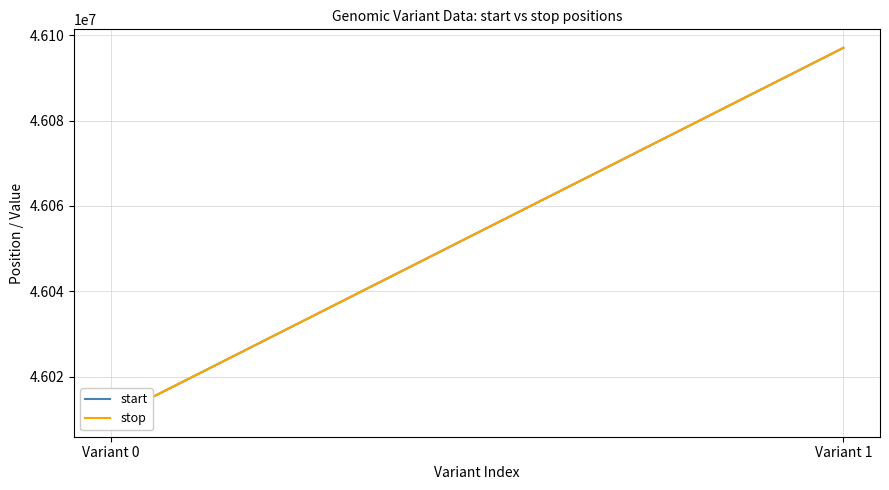

What are all the series names shown in the legend?

start, stop